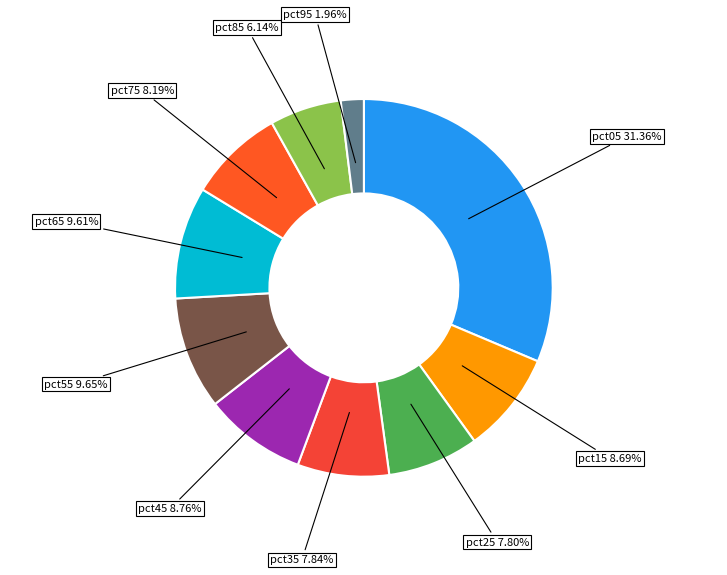

What is the largest slice in the pie chart?

pct05